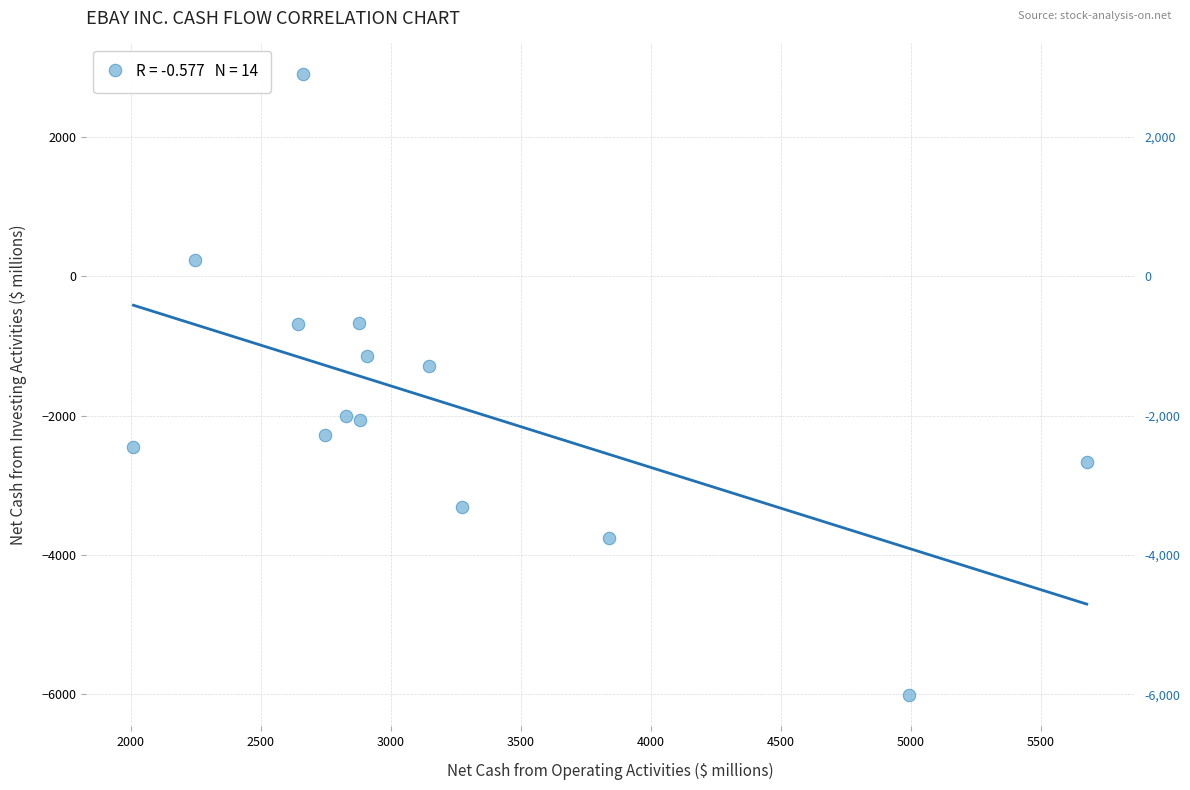

What Y value in the scatter plot is closest to -1559?

-1296